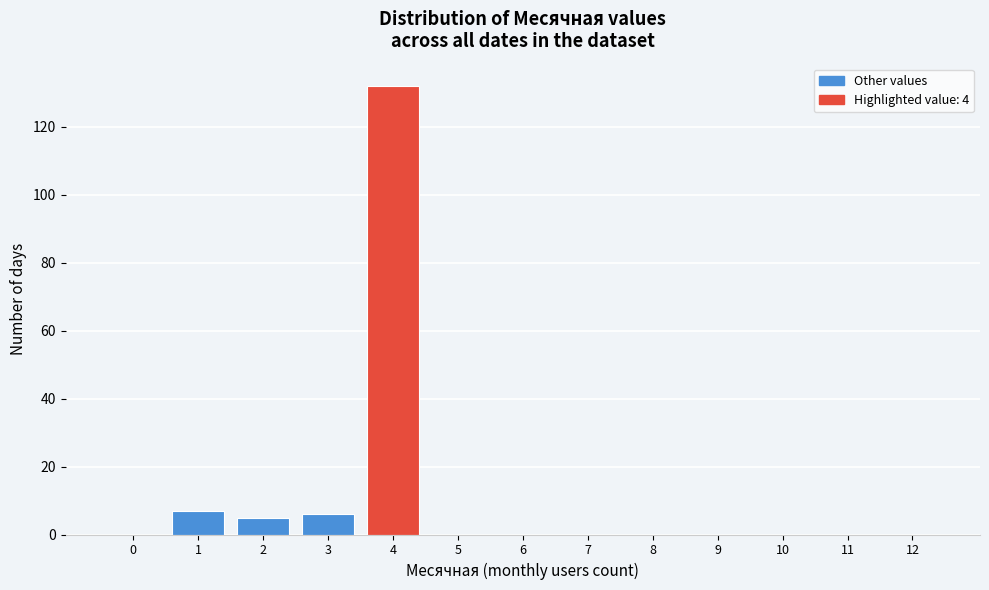

Reading left to right, what are all the values shown in this chart?

0=0	1=7	2=5	3=6	4=132	5=0	6=0	7=0	8=0	9=0	10=0	11=0	12=0